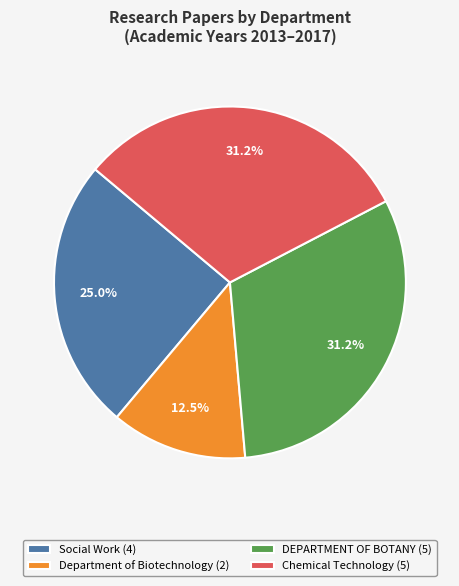

Which has a higher value, Department of Biotechnology (2) or DEPARTMENT OF BOTANY (5)?

DEPARTMENT OF BOTANY (5)